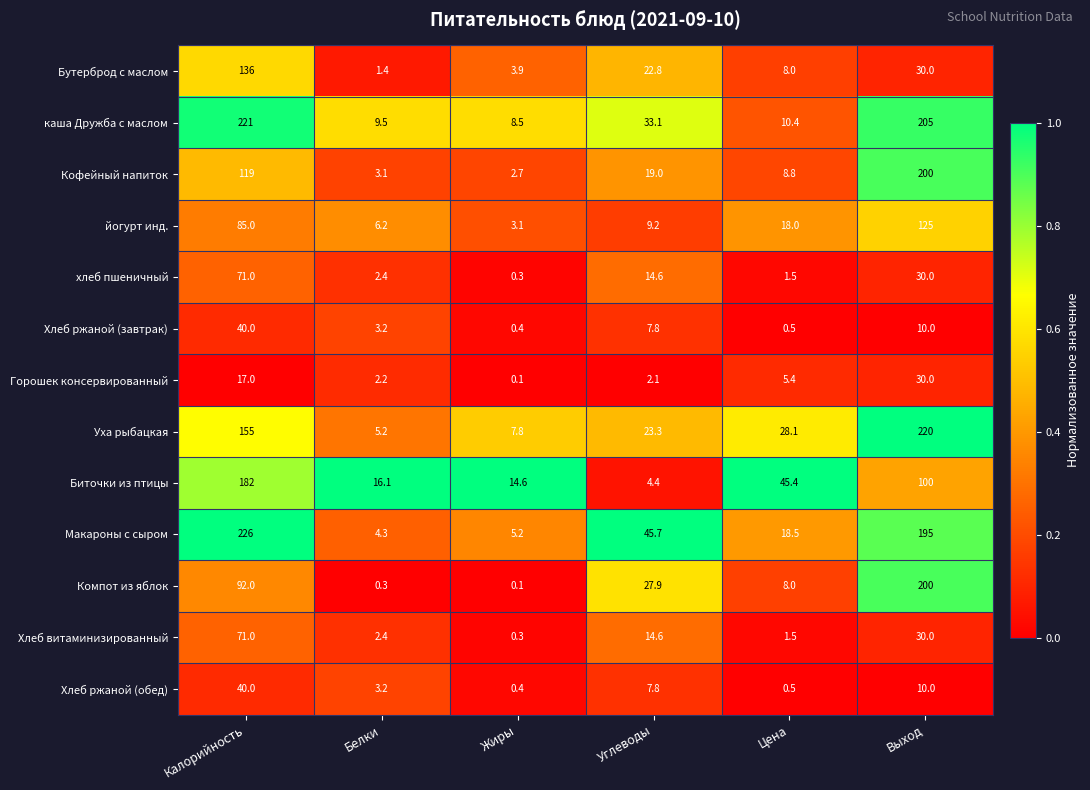

At which category does the chart reach its peak across all series?

Калорийность